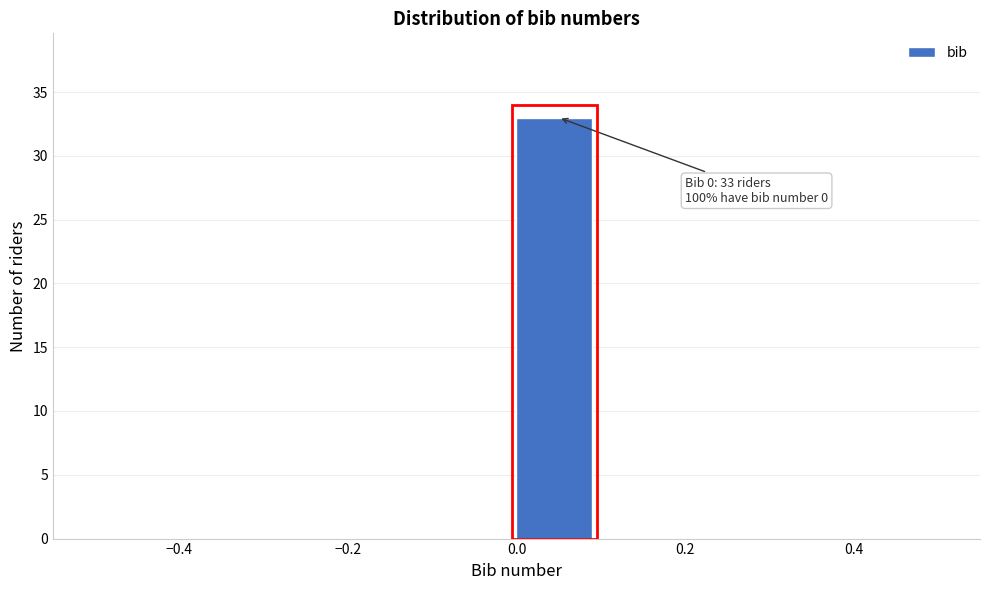

Over which range of the x-axis is the bar tallest?

0.0 to 0.1